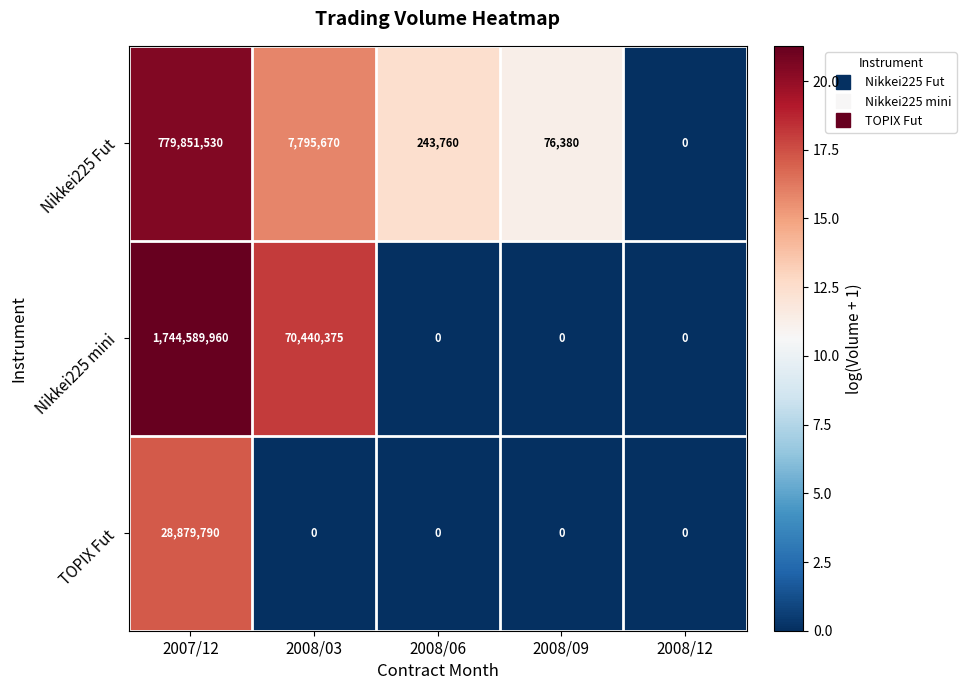

What is the difference between the maximum and minimum values in the Nikkei225 Fut series?

779851530